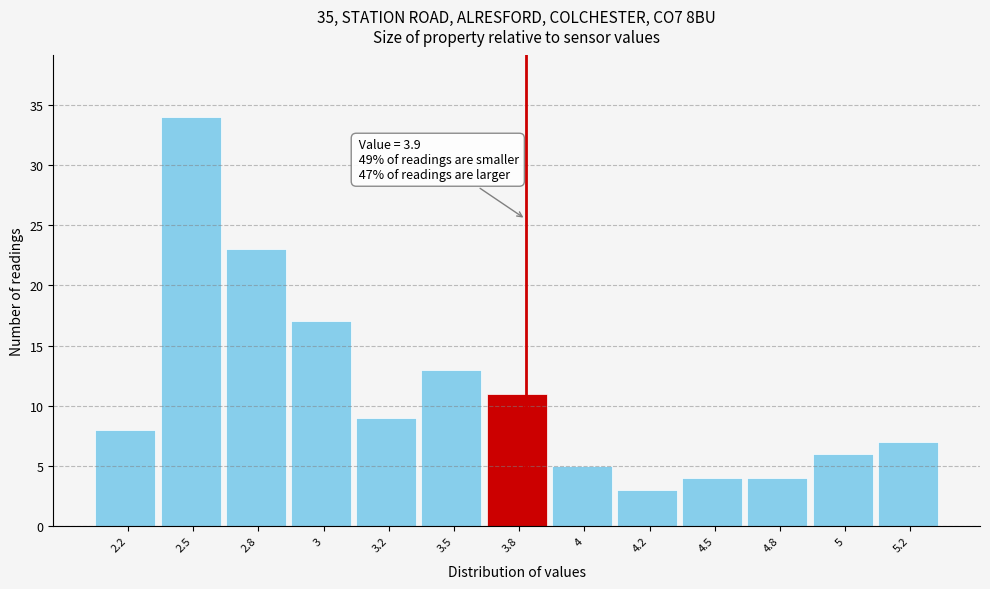

Reading left to right, extract all data points from this chart.

8	34	23	17	9	13	11	5	3	4	4	6	7